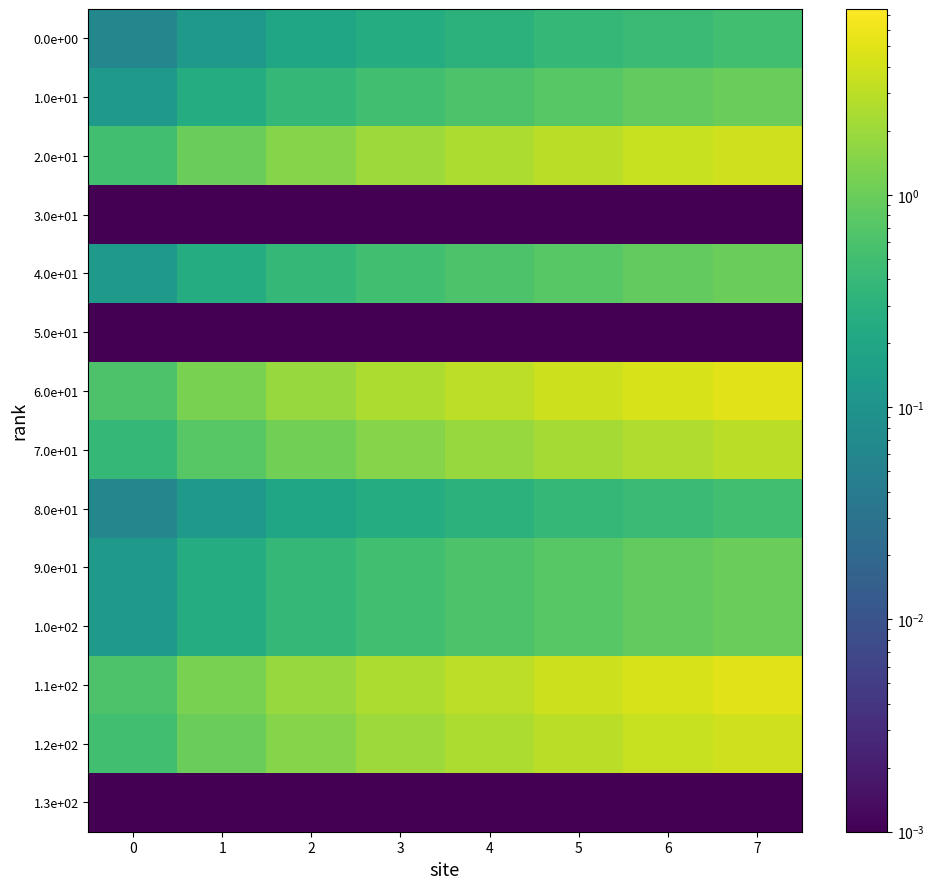

Which label corresponds to the largest value in the chart?

7